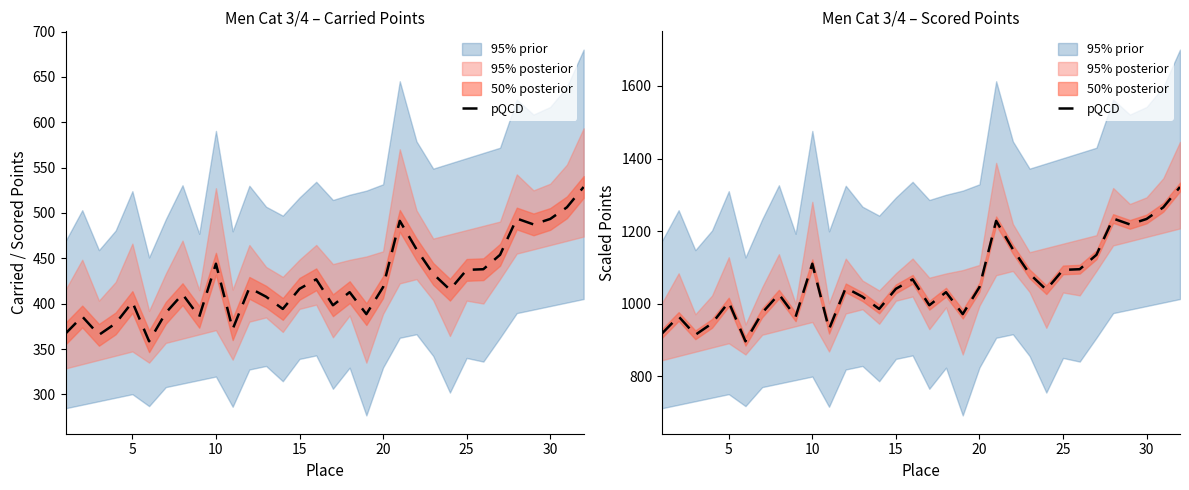

True or false: there are more than 1 points higher than both neighbors.

True